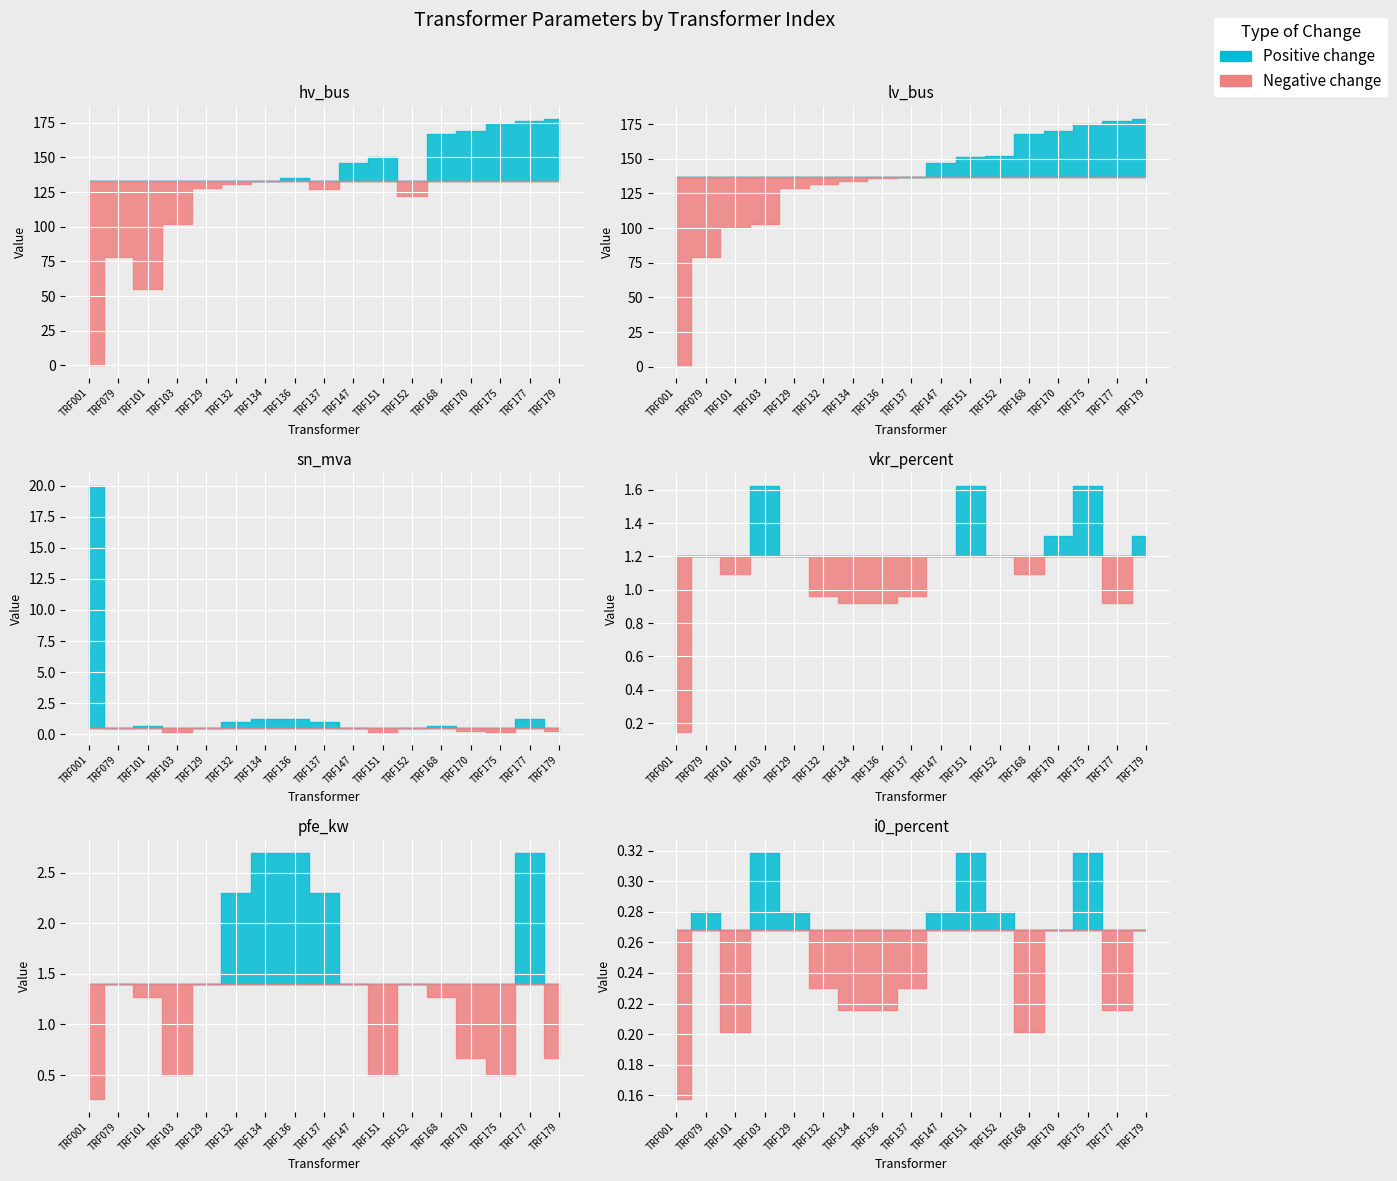

At how many categories does at least one series exceed 42?

16